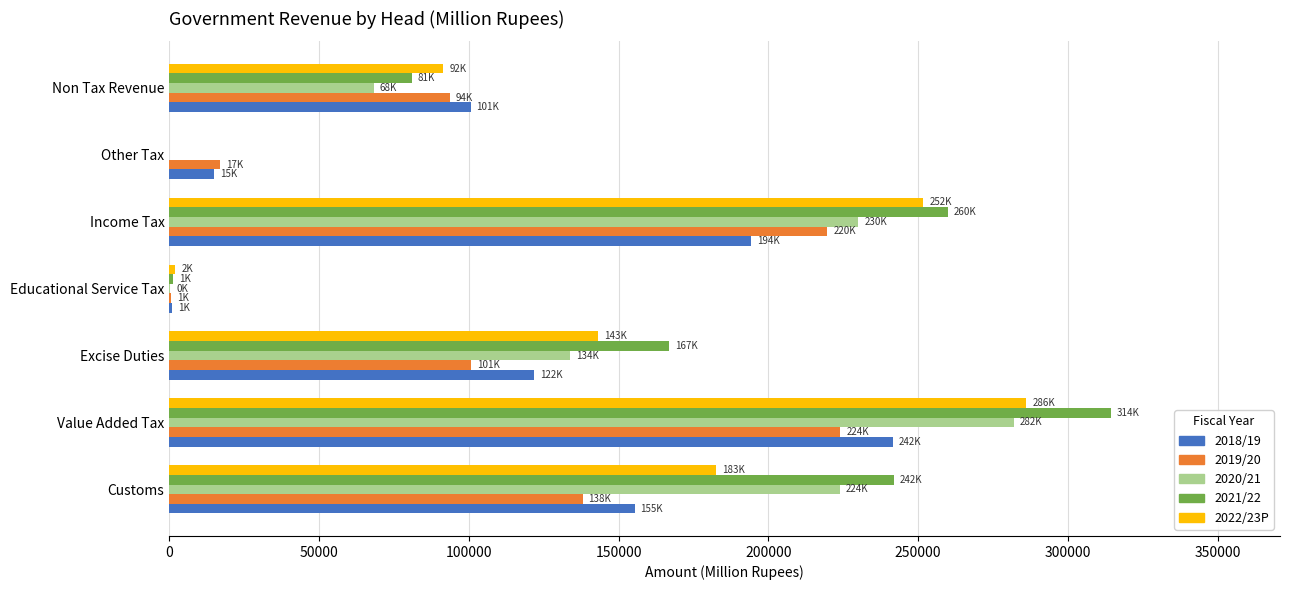

What is the maximum value shown in the chart?

314279.1